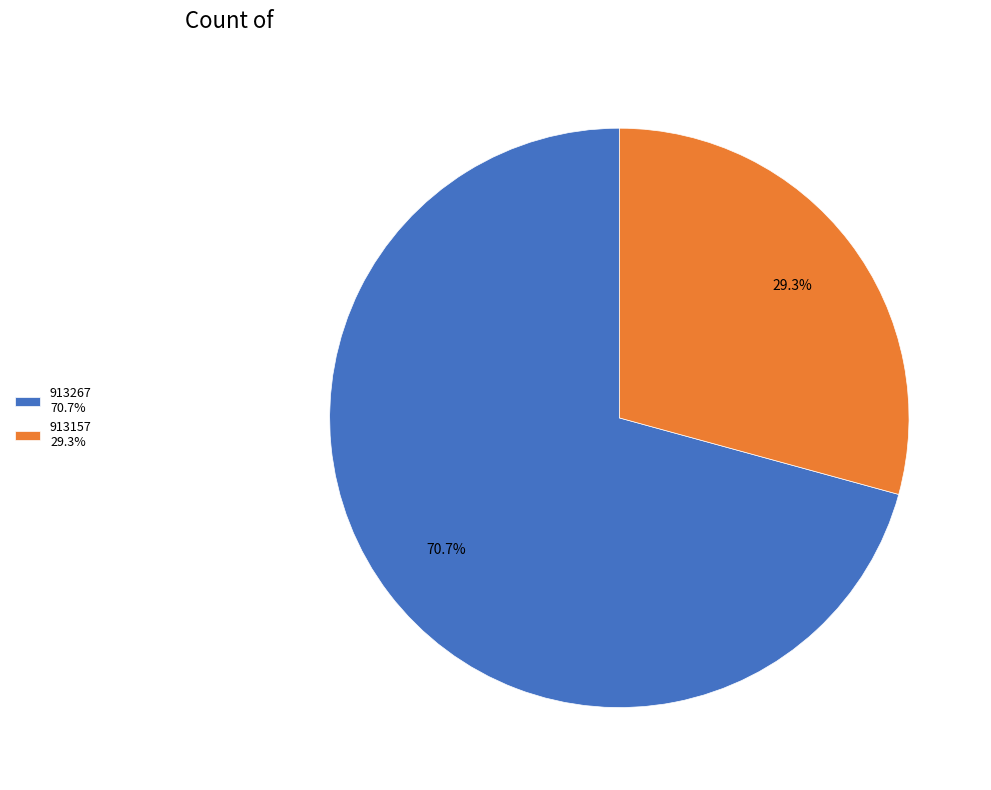

How many segments does this pie chart have?

2